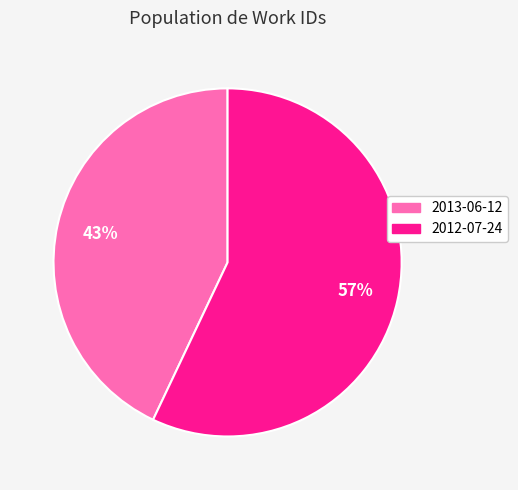

Is the sum of 2013-06-12 and 2012-07-24 greater than half?

Yes